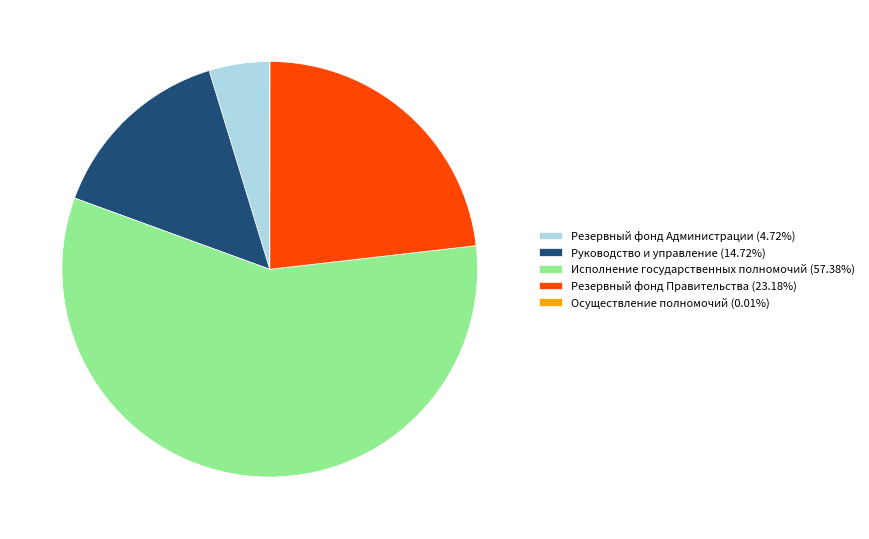

Between Руководство и управление and Резервный фонд Правительства, which is larger?

Резервный фонд Правительства